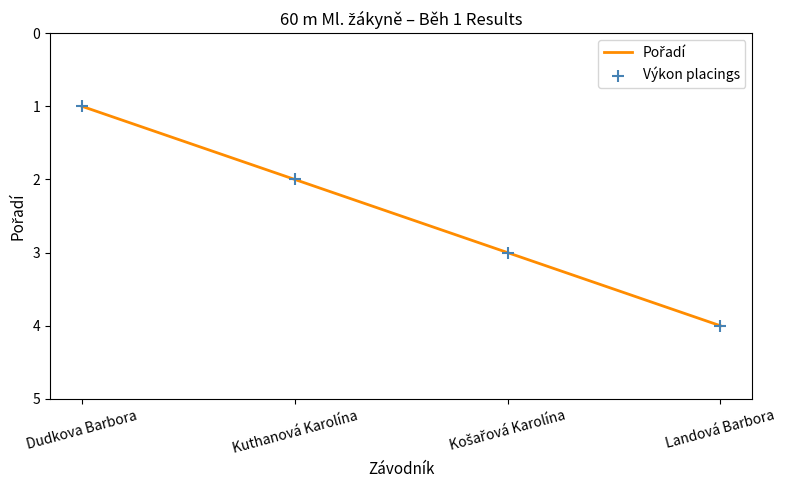

What position from the right is Landová Barbora?

1